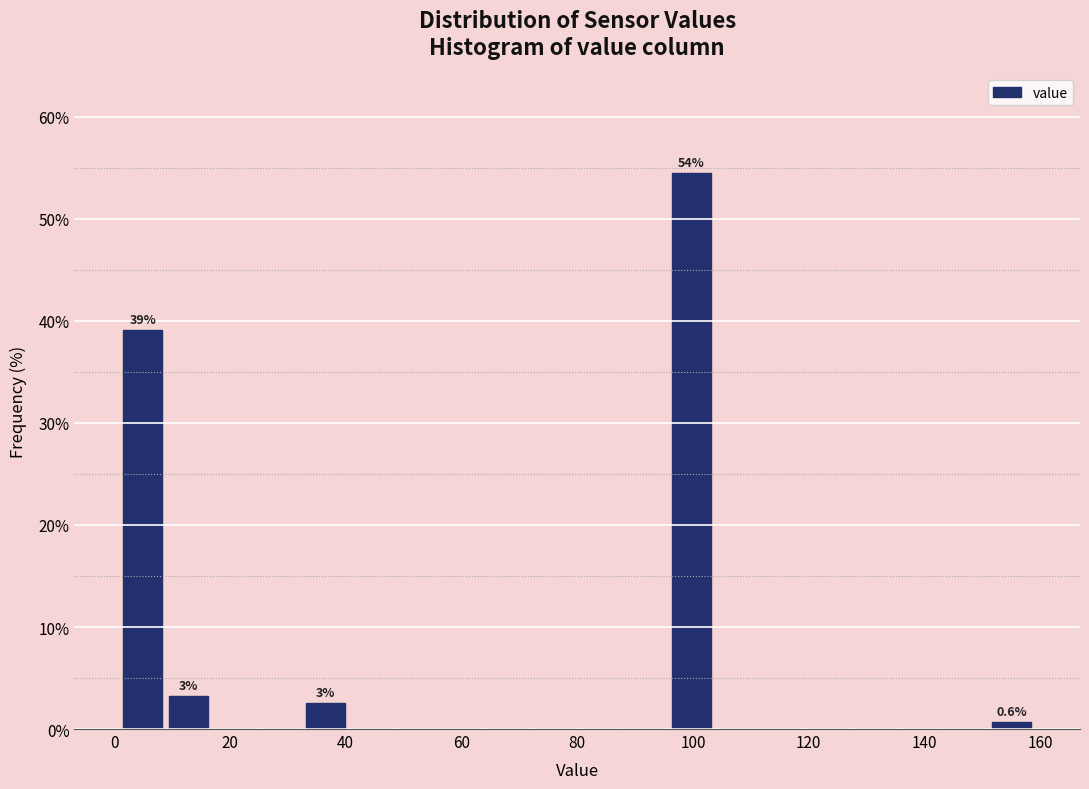

Around what value on the x-axis is the tallest bar? Give the approximate position of its centre, as read against the axis.

100